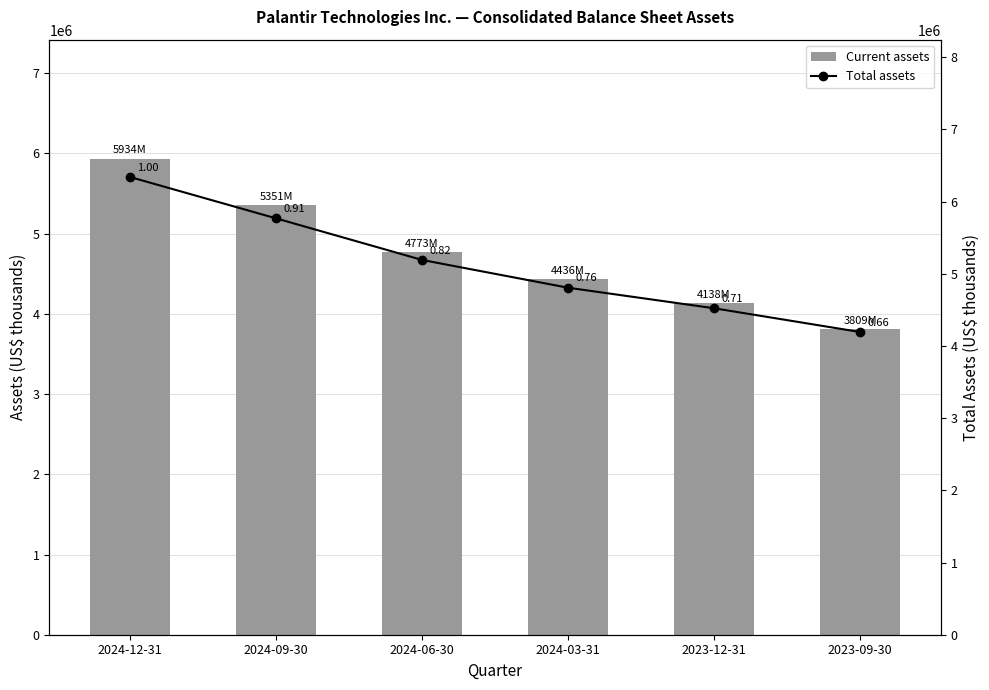

What is the greatest value displayed?

6340884